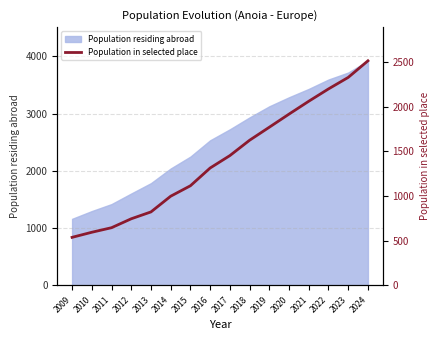

What is the difference between the values at 2022 and 2021?

138